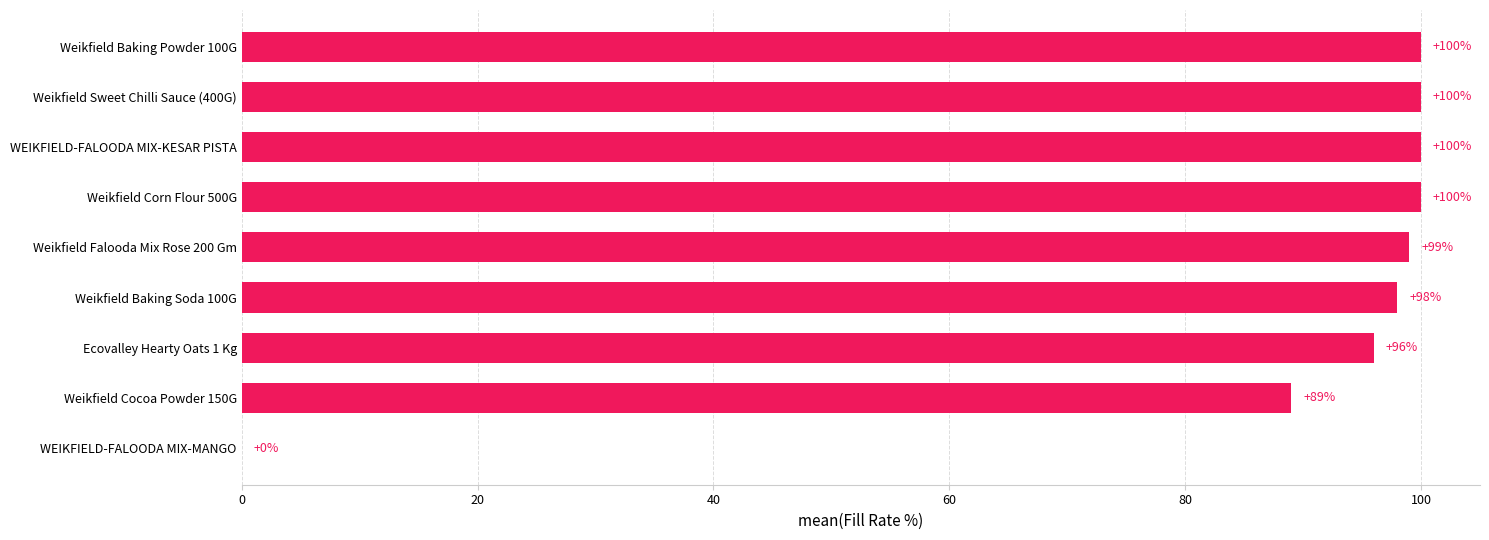

Are the bars grouped side by side (vs. stacked)?

No